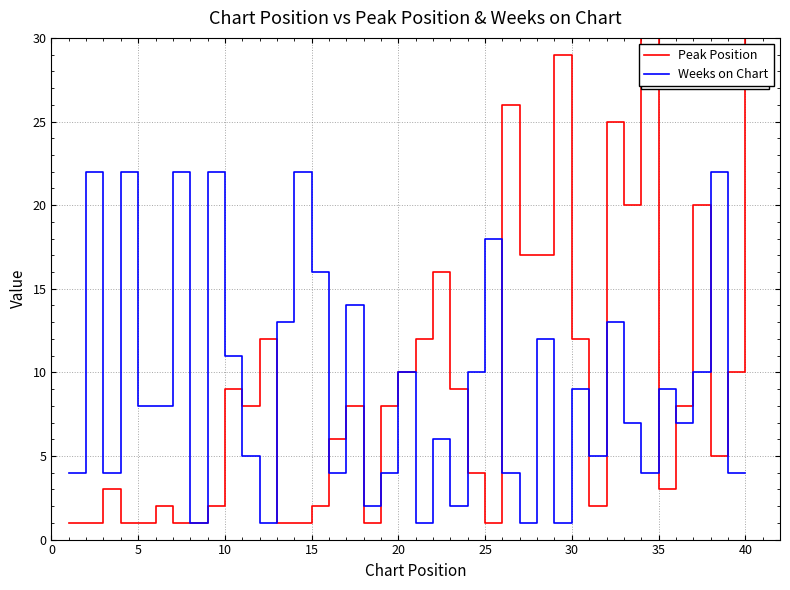

What is the highest value of the Weeks on Chart series?

22